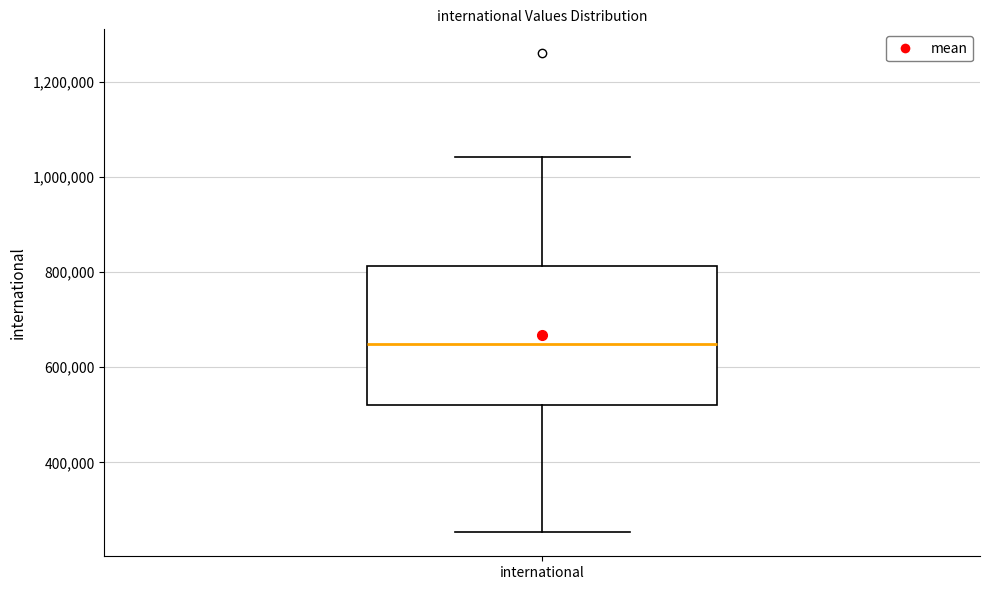

Where does the lower whisker of the box for international end on the y-axis? The values are not printed on the chart, so give them approximately, as read against the axis.

260000